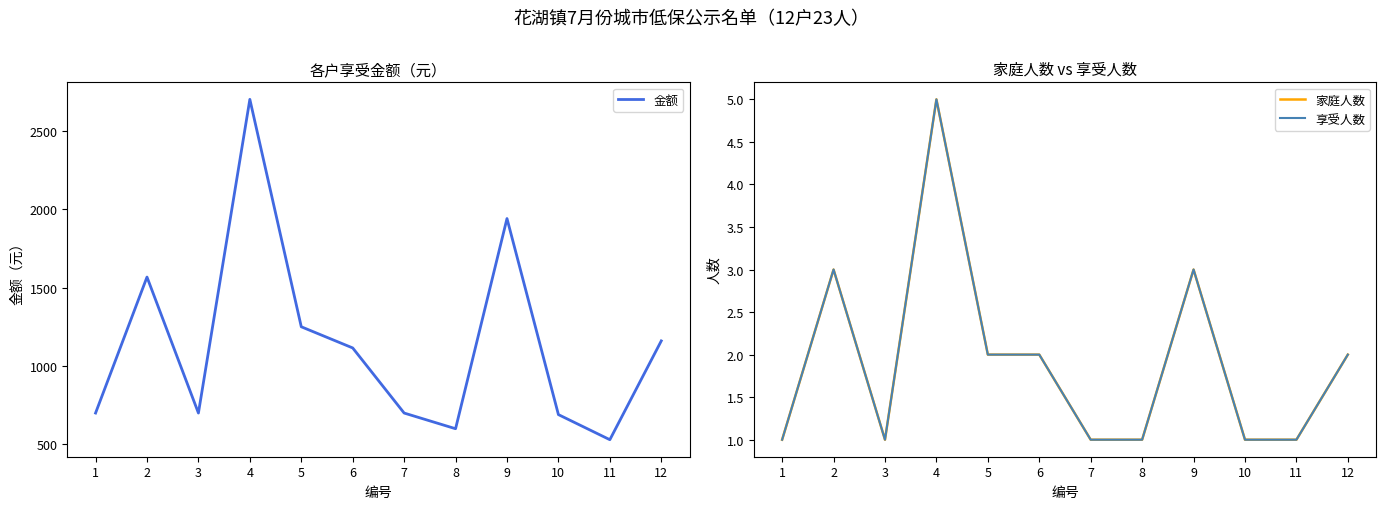

True or false: 享受人数 and 家庭人数 cross at least once.

False